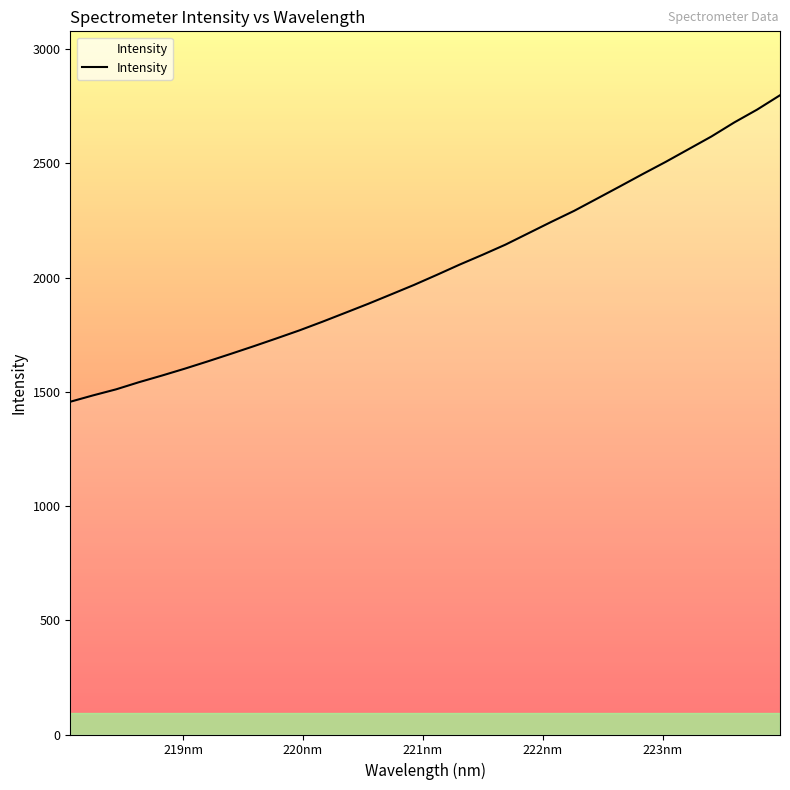

What is the maximum value shown in the chart?

2797.7